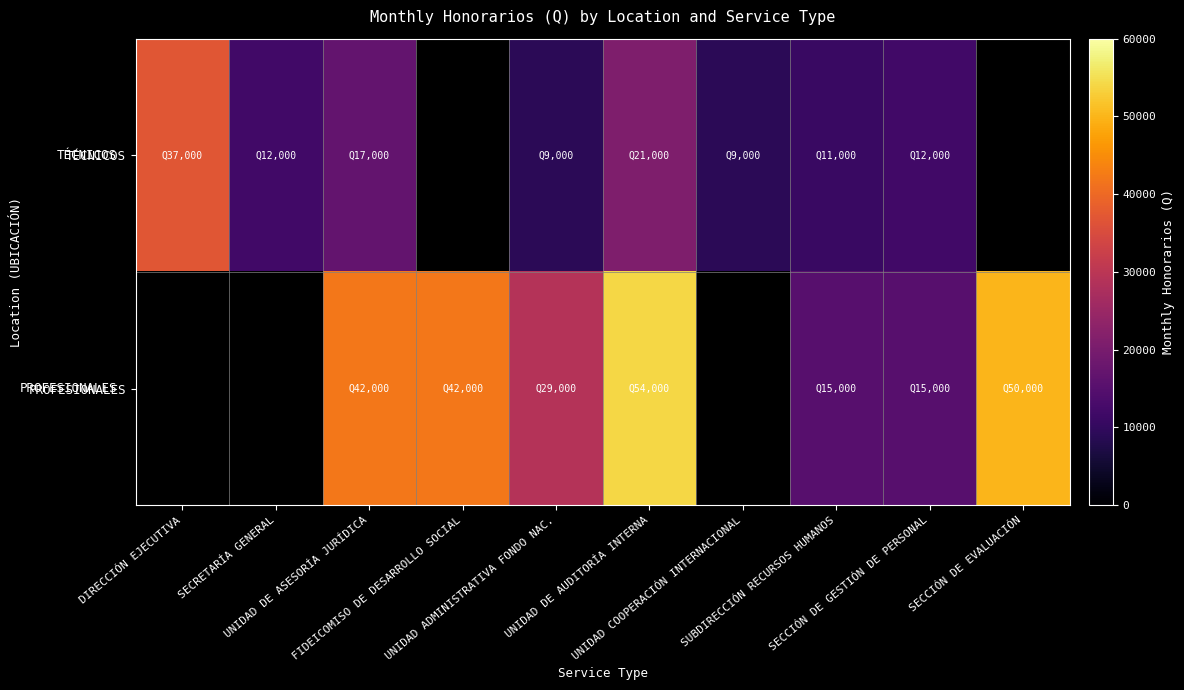

What is the difference between the highest and lowest values at UNIDAD DE AUDITORÍA INTERNA?

33000.0